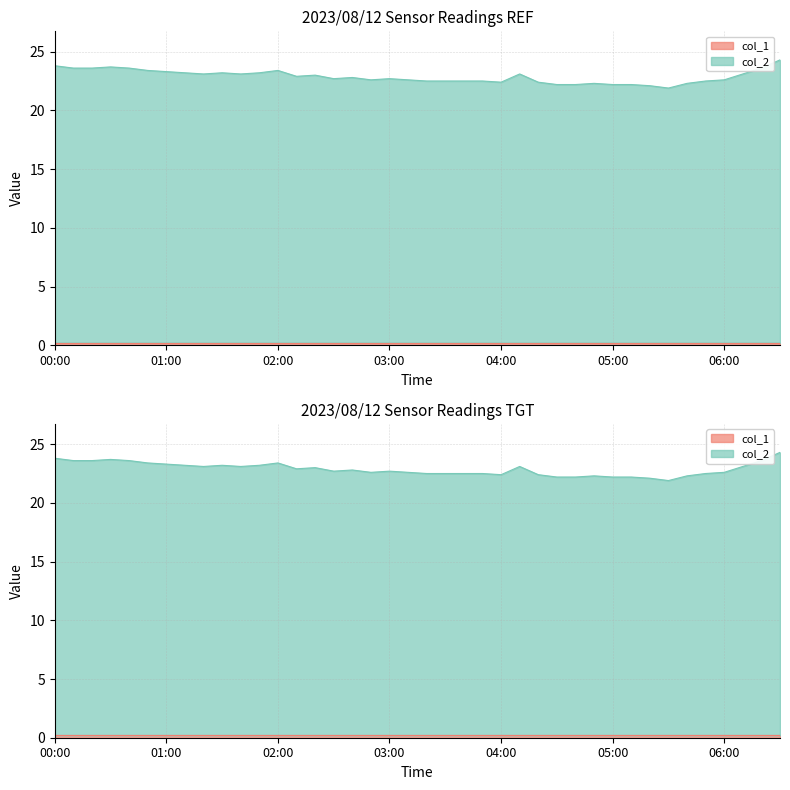

What is the difference between the values at 06:20 and 02:10?

0.7